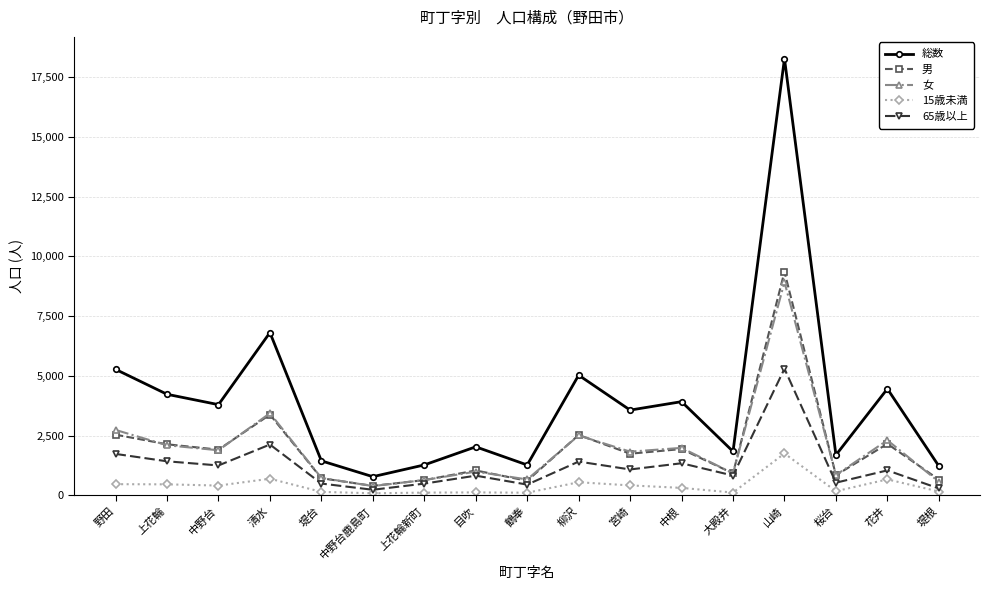

What is the greatest value displayed?

18282